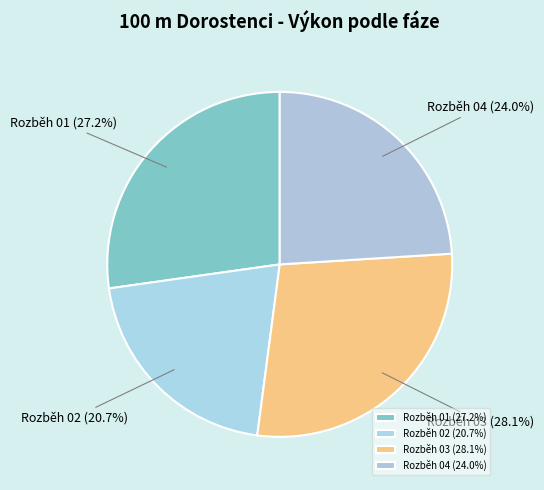

Which has a higher value, Rozběh 04 or Rozběh 03?

Rozběh 03